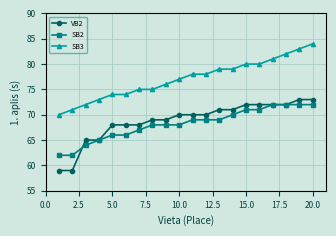

Which series has the largest total across all categories?

SB3